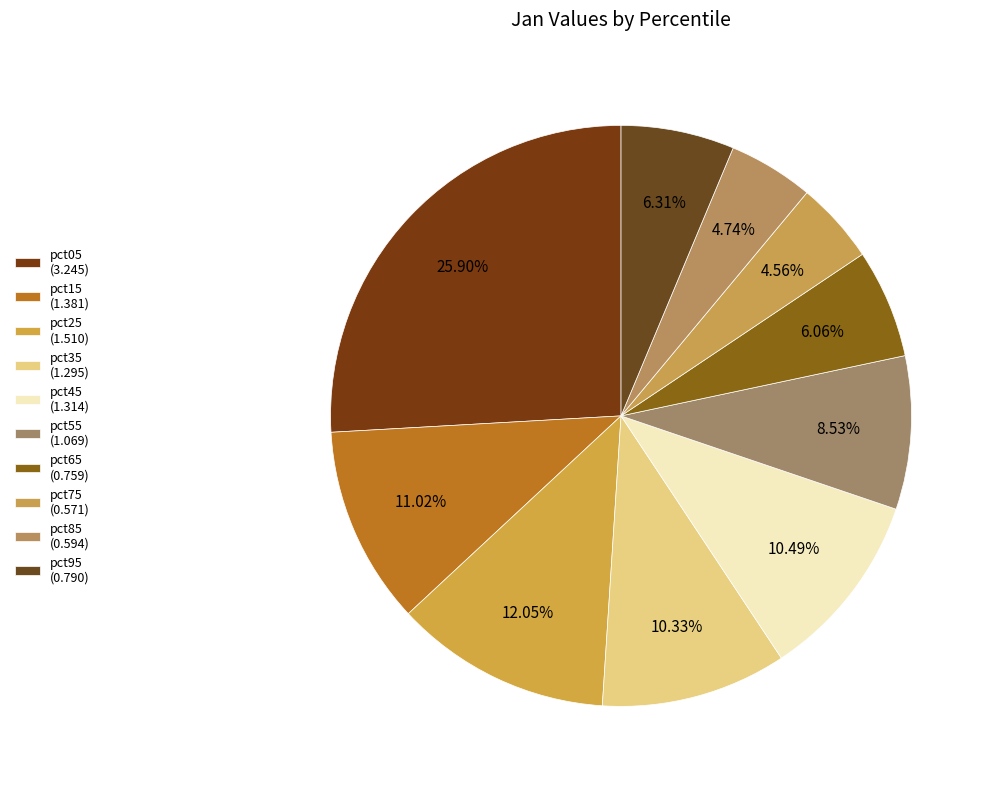

The pct05 slice represents 26% of the pie. True or false?

True